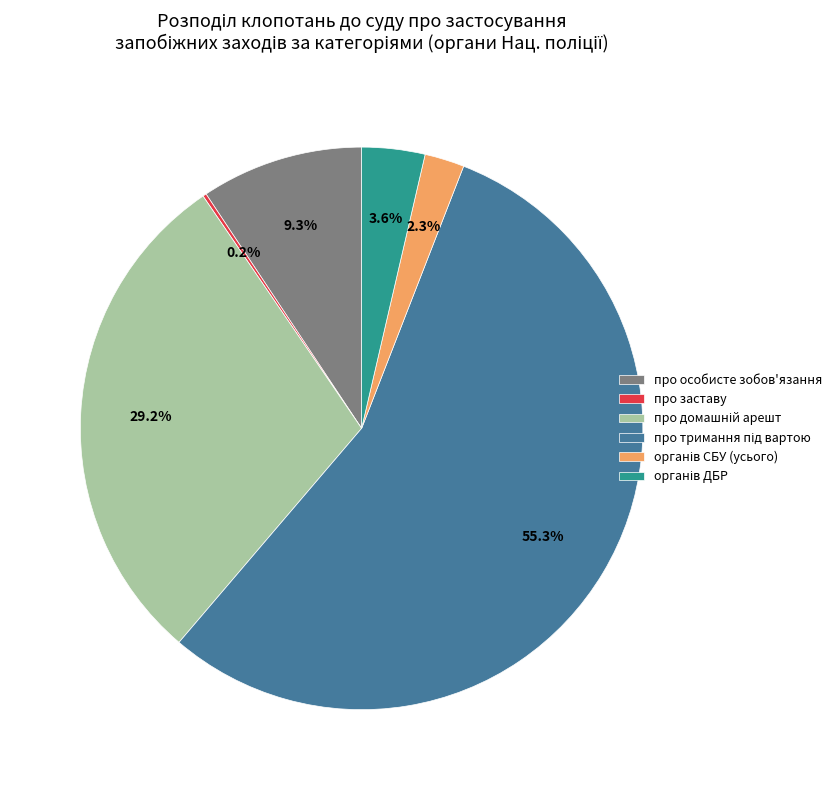

What percentage is NOT represented by про особисте зобов'язання?

90.7%